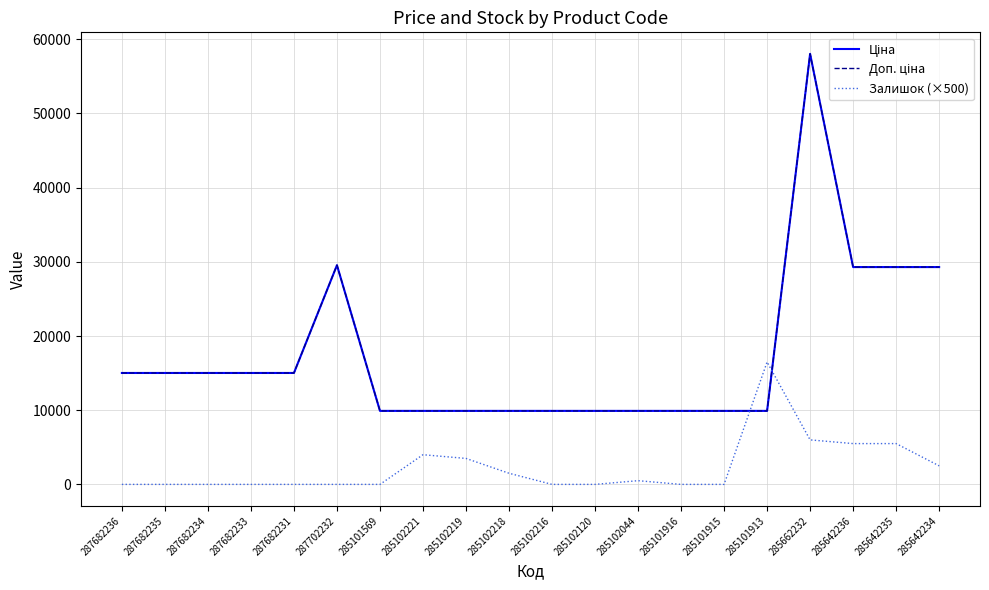

Reading left to right, extract all data points from this chart.

Ціна: 287682236=15019.2	287682235=15019.2	287682234=15019.2	287682233=15019.2	287682231=15019.2	287702232=29548.9	285101569=9908.5	285102221=9908.5	285102219=9908.5	285102218=9908.5	285102216=9908.5	285102120=9908.5	285102044=9908.5	285101916=9908.5	285101915=9908.5	285101913=9908.5	285662232=58037.0	285642236=29294.9	285642235=29294.9	285642234=29294.9
Доп. ціна: 287682236=15019.2	287682235=15019.2	287682234=15019.2	287682233=15019.2	287682231=15019.2	287702232=29548.9	285101569=9908.5	285102221=9908.5	285102219=9908.5	285102218=9908.5	285102216=9908.5	285102120=9908.5	285102044=9908.5	285101916=9908.5	285101915=9908.5	285101913=9908.5	285662232=58037.0	285642236=29294.9	285642235=29294.9	285642234=29294.9
Залишок (×500): 287682236=0.0	287682235=0.0	287682234=0.0	287682233=0.0	287682231=0.0	287702232=0.0	285101569=0.0	285102221=4000.0	285102219=3500.0	285102218=1500.0	285102216=0.0	285102120=0.0	285102044=500.0	285101916=0.0	285101915=0.0	285101913=16500.0	285662232=6000.0	285642236=5500.0	285642235=5500.0	285642234=2500.0